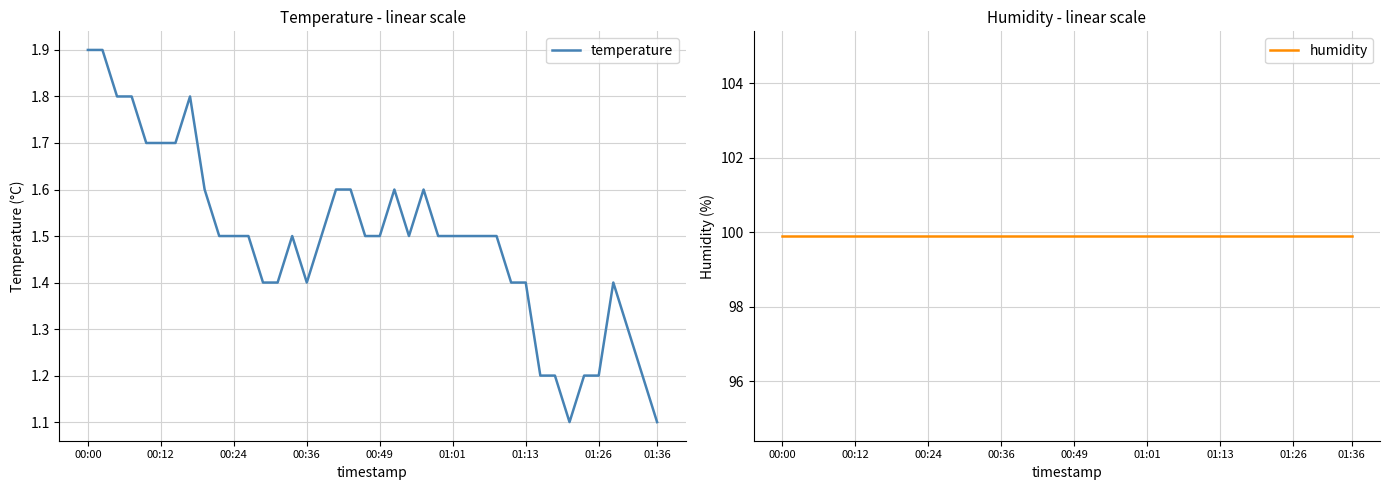

In temperature, how many points are higher than both neighbors (excluding endpoints)?

5